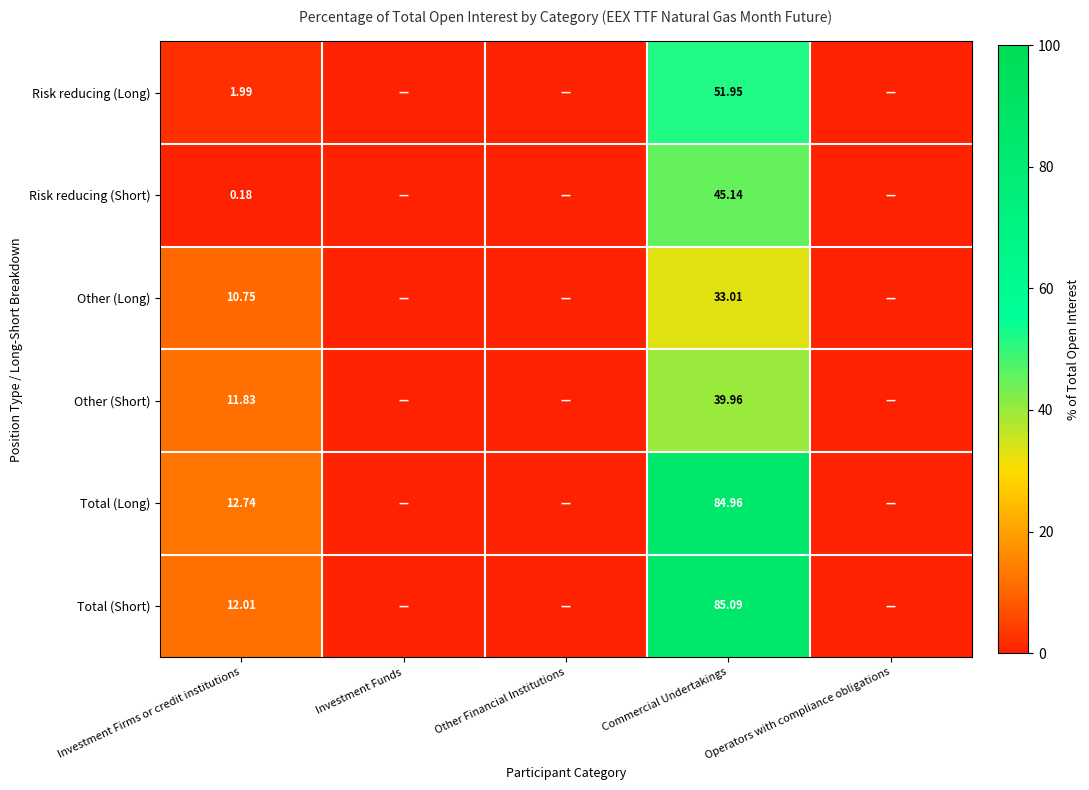

Rank the series at Investment Firms or credit institutions from lowest to highest value.

Risk reducing (Short), Risk reducing (Long), Other (Long), Other (Short), Total (Short), Total (Long)